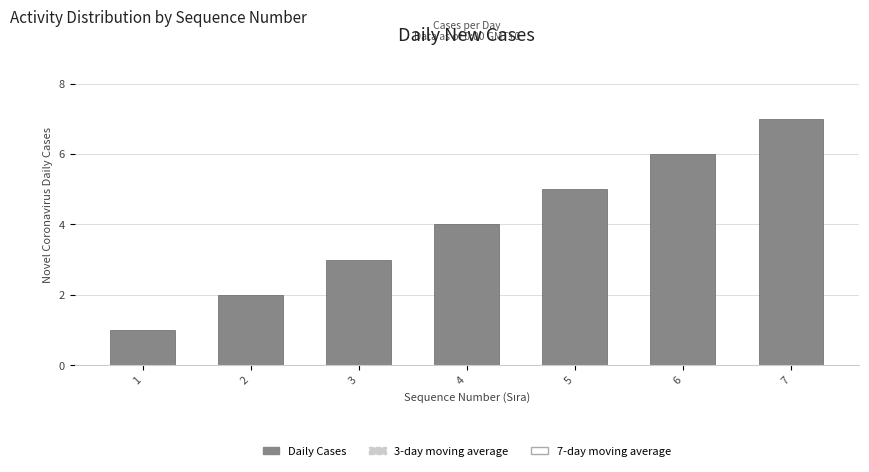

List the labels in order of value, smallest first.

1, 2, 3, 4, 5, 6, 7